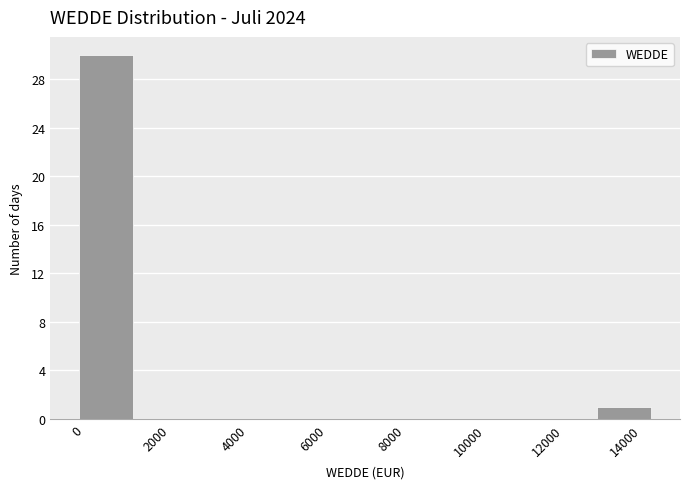

Over which range of the x-axis is the bar tallest?

0 to 1400